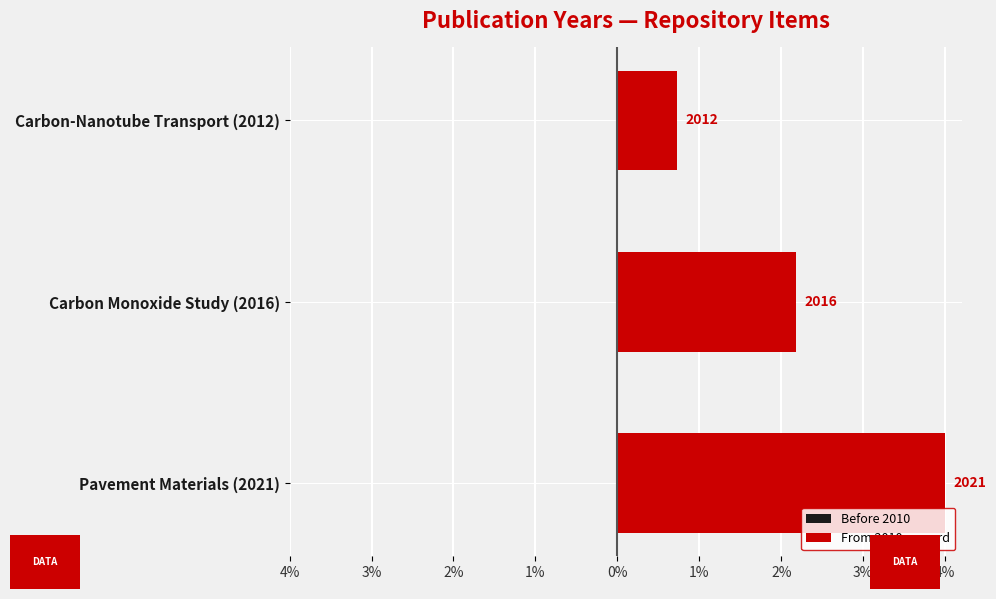

Are the bars horizontal?

Yes